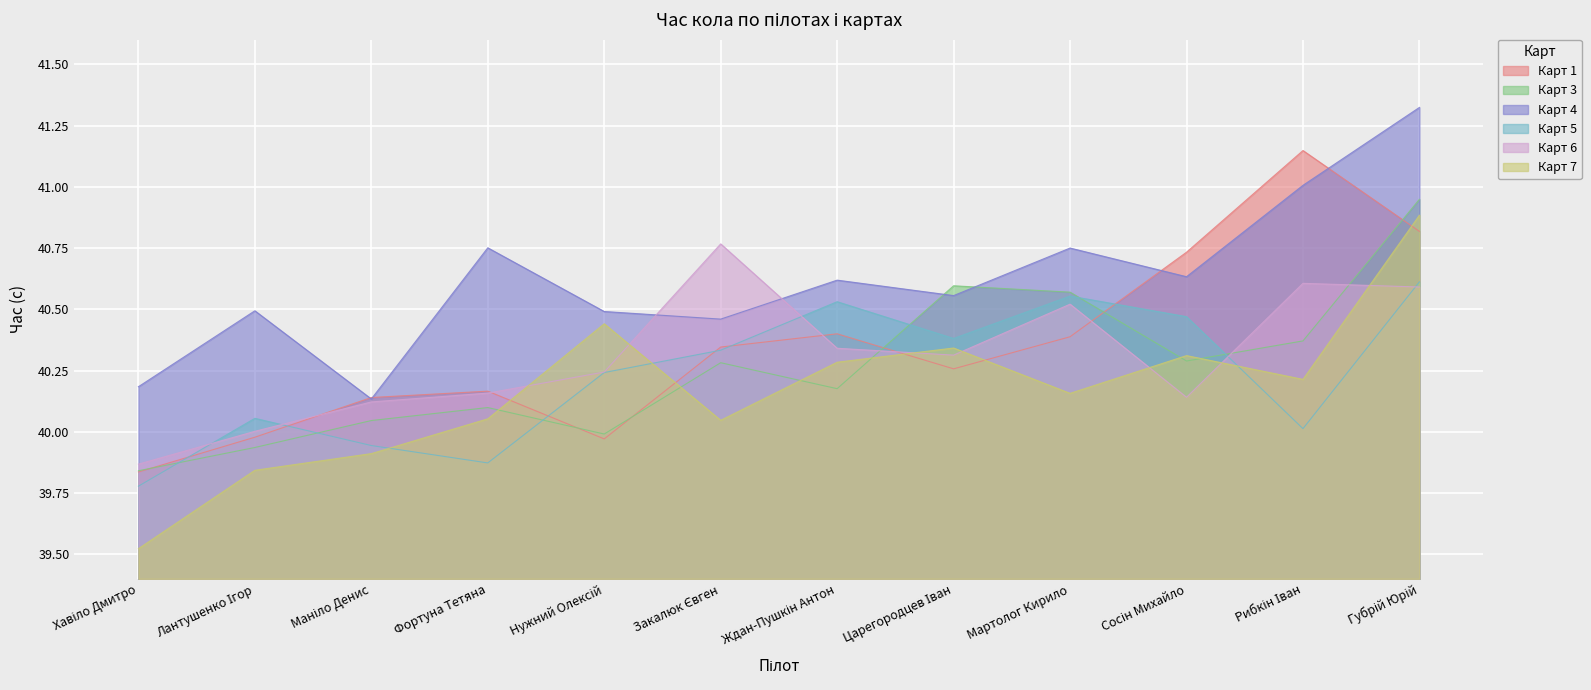

Does the chart display data point markers on the line(s)?

No